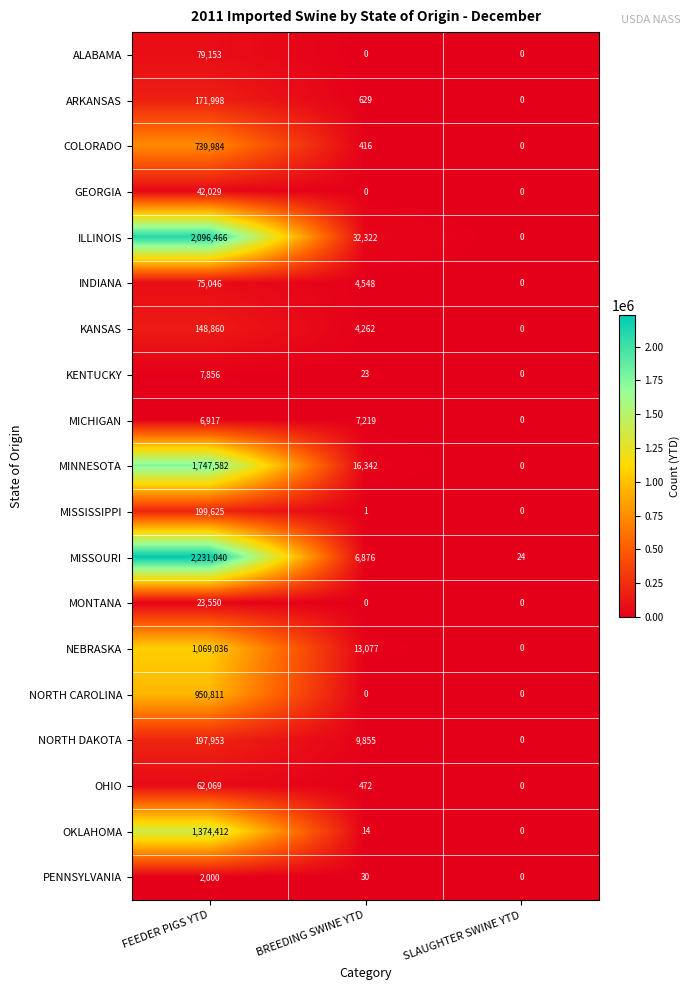

The value of NORTH DAKOTA at SLAUGHTER SWINE YTD is 0. True or false?

True